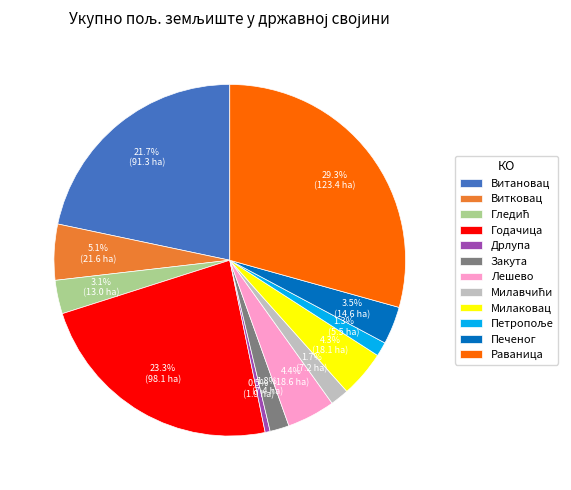

Between Печеног and Витковац, which is larger?

Витковац